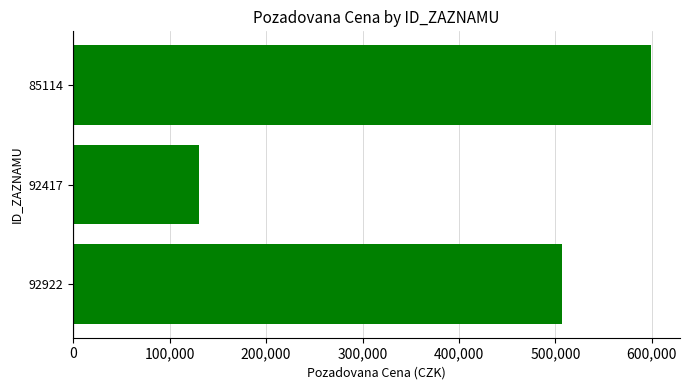

How many bars are there in total?

3